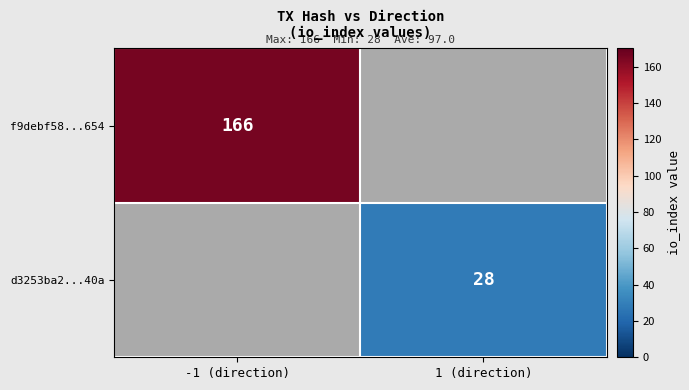

At how many categories does at least one series exceed 34?

1